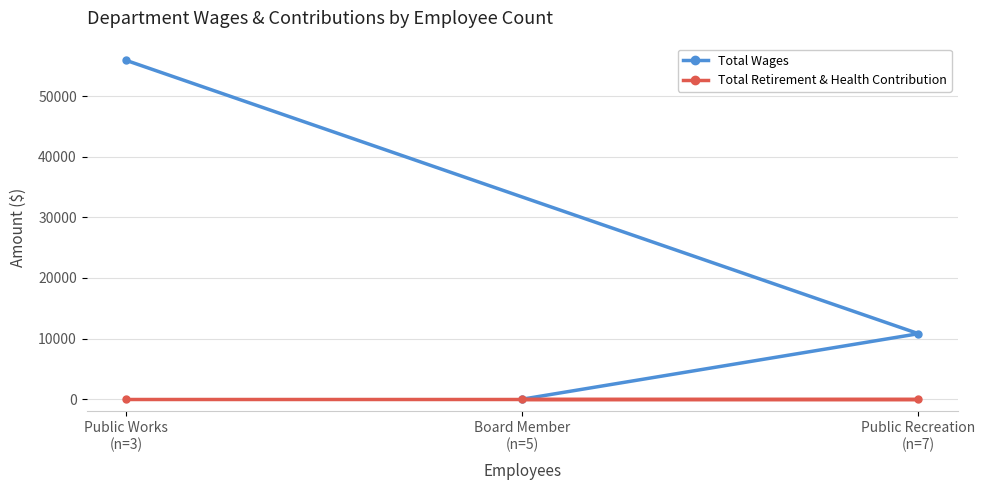

Which series has the largest total across all categories?

Total Wages